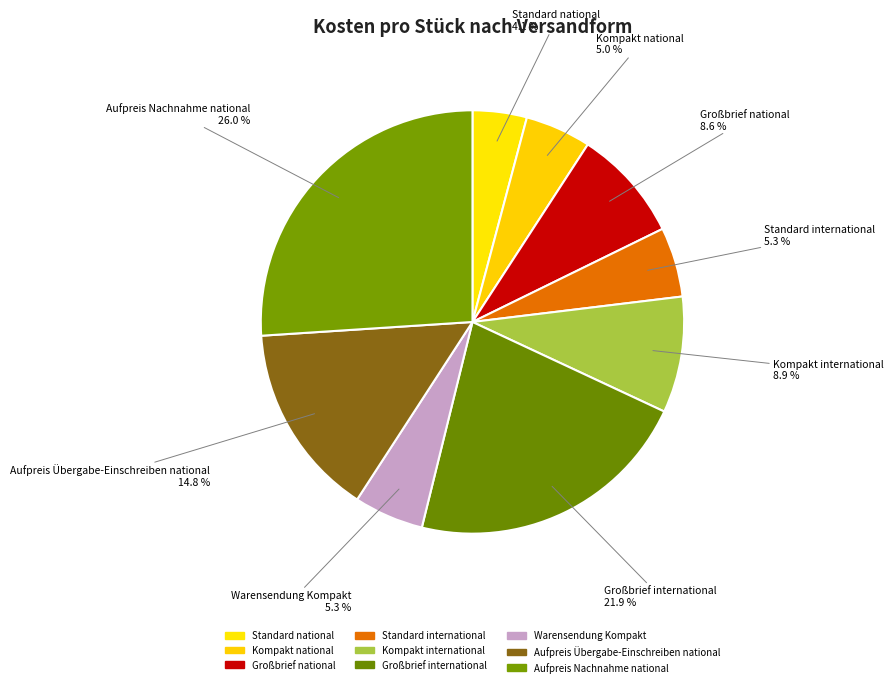

What is the change in value from Standard national to Kompakt national?

+0.2